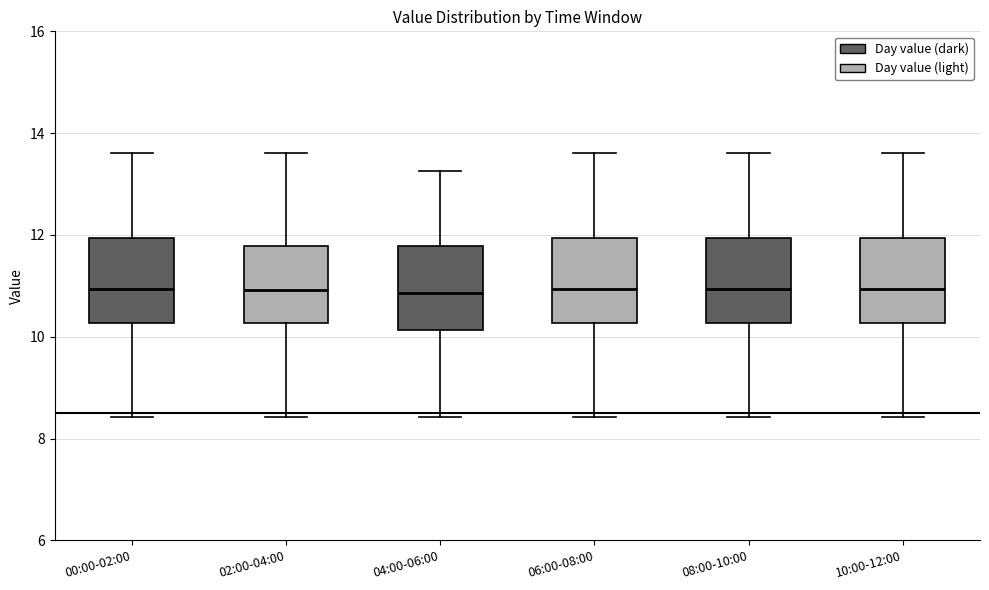

Reading left to right, transcribe this box plot: for each box, give where its median line is, the range the box spans, and where its two whiskers end, as read against the y-axis. The values are not printed on the chart, so give them approximately, as read against the axis.

00:00-02:00: median 11.0, box 10.2 to 12.0, whiskers 8.4 to 13.6
02:00-04:00: median 11.0, box 10.2 to 11.8, whiskers 8.4 to 13.6
04:00-06:00: median 10.8, box 10.2 to 11.8, whiskers 8.4 to 13.2
06:00-08:00: median 11.0, box 10.2 to 12.0, whiskers 8.4 to 13.6
08:00-10:00: median 11.0, box 10.2 to 12.0, whiskers 8.4 to 13.6
10:00-12:00: median 11.0, box 10.2 to 12.0, whiskers 8.4 to 13.6